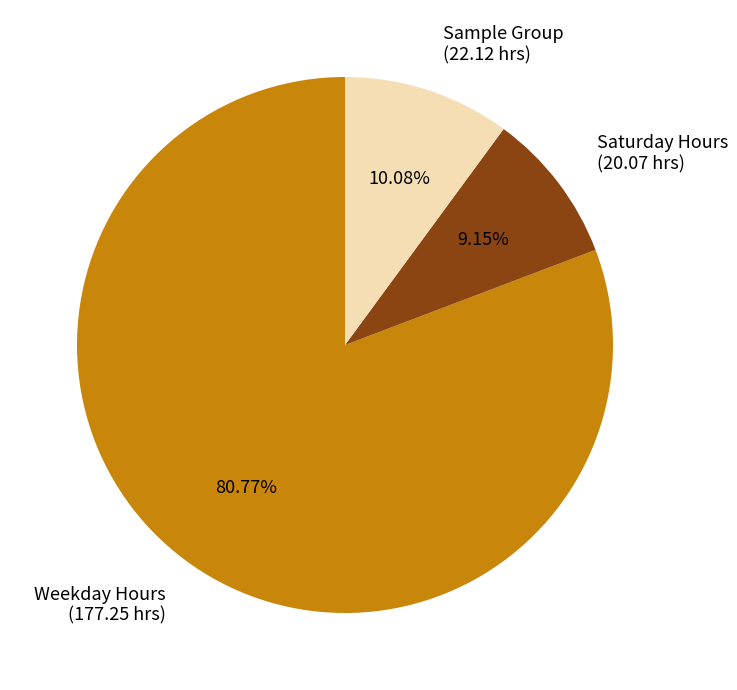

How many slices are in this pie chart?

3